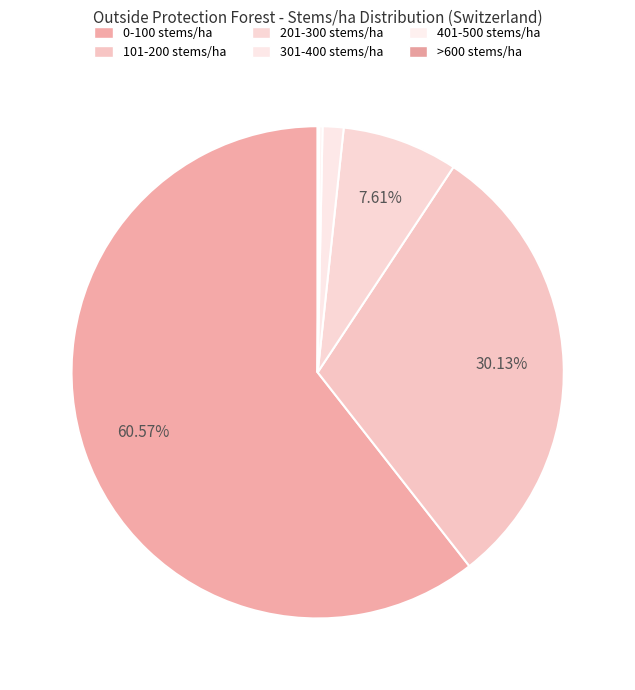

How many segments does this pie chart have?

6